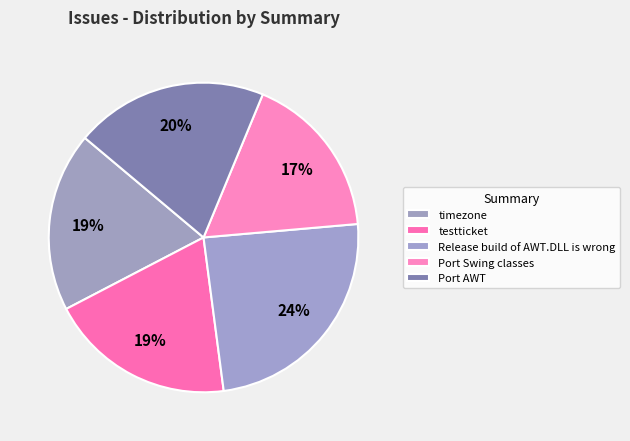

To the nearest percent, what is the difference between the largest and smallest slice percentages?

7%